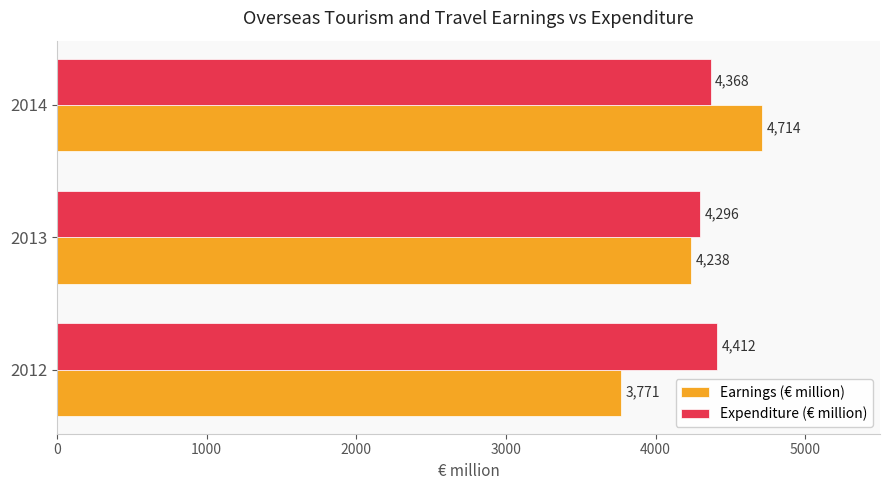

The Expenditure (€ million) series shows 4296.0 at 2013. True or false?

True